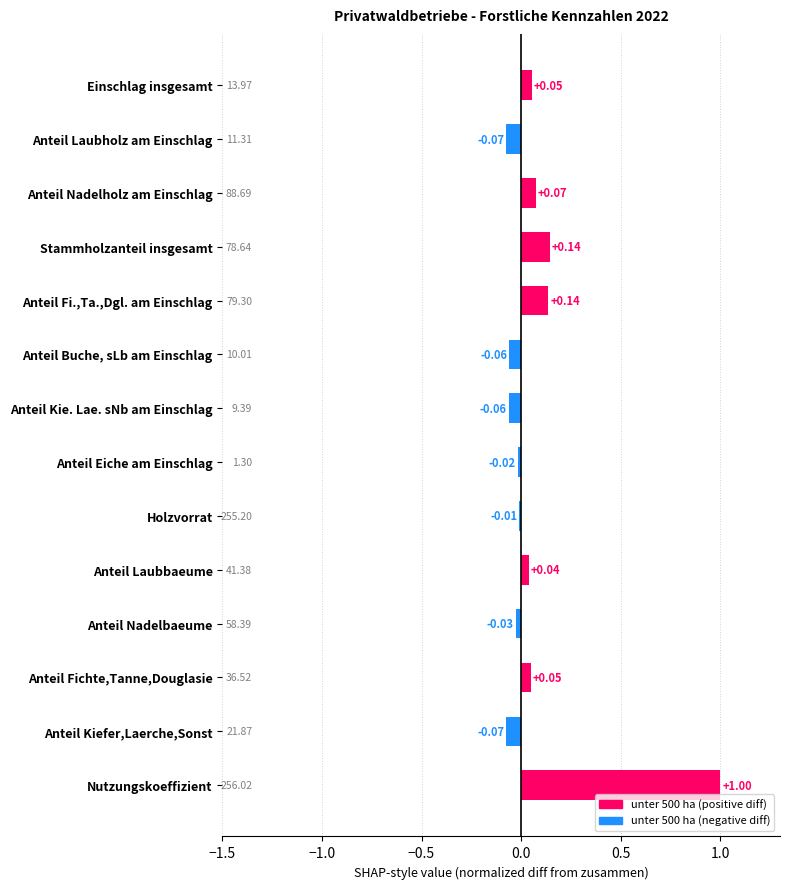

Which category has the highest value across all series?

Nutzungskoeffizient